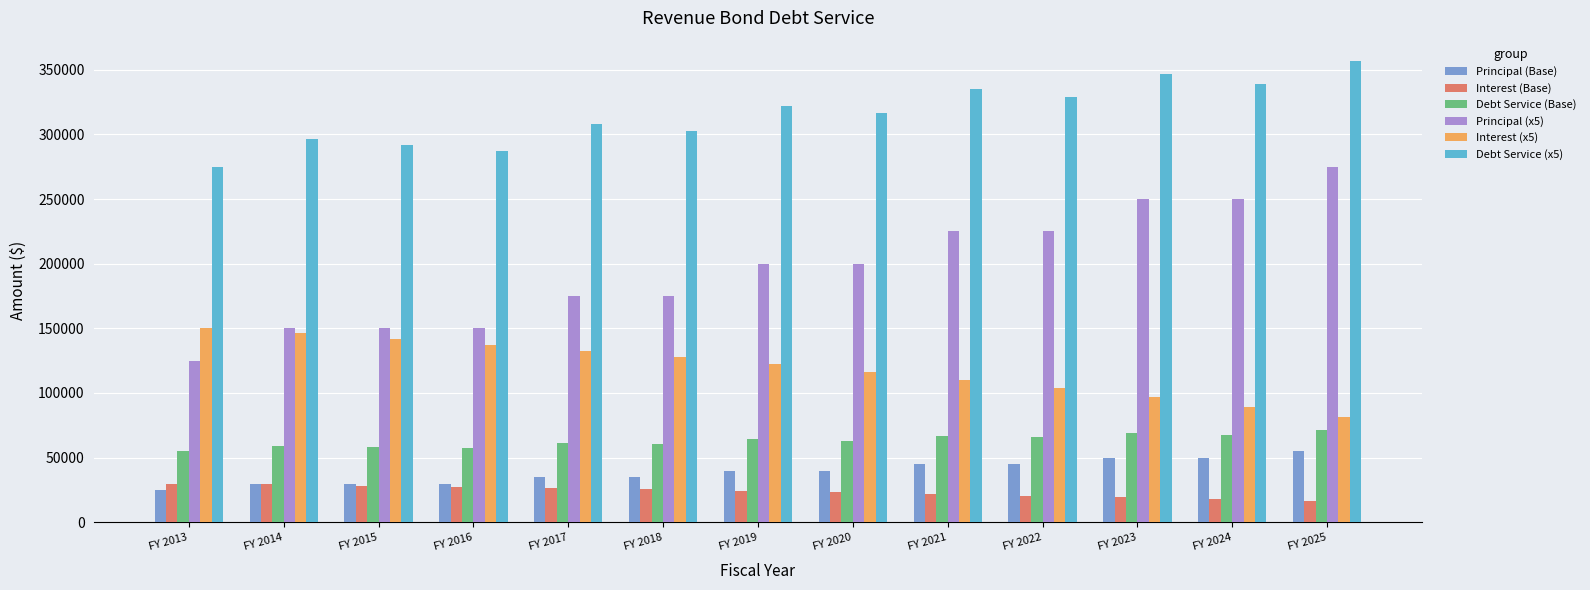

At how many categories does at least one series exceed 166279?

13